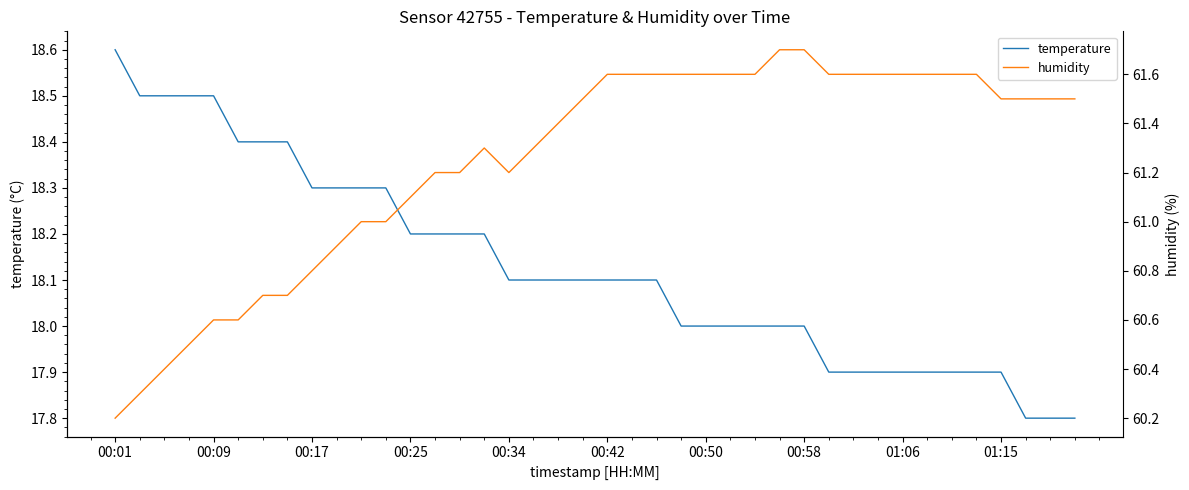

What is the highest value of the humidity series?

61.7